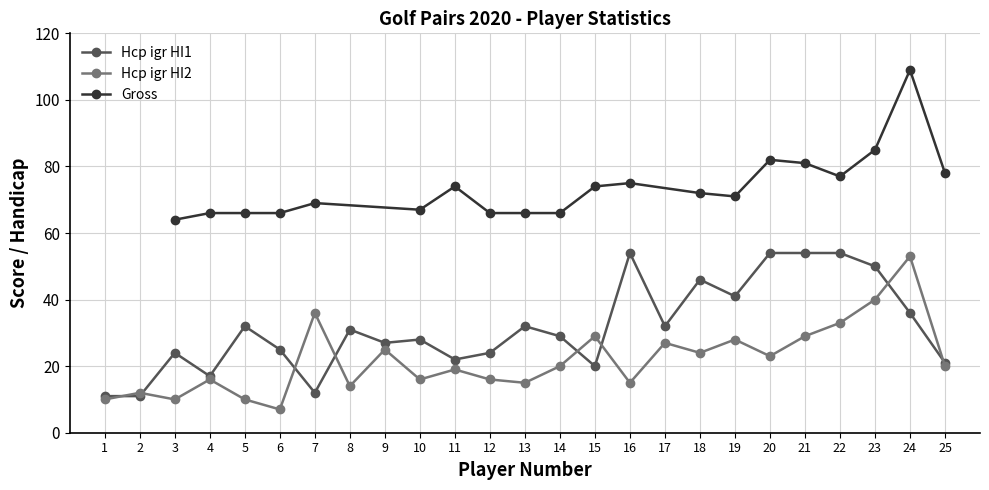

Which category has the lowest value across all series?

6